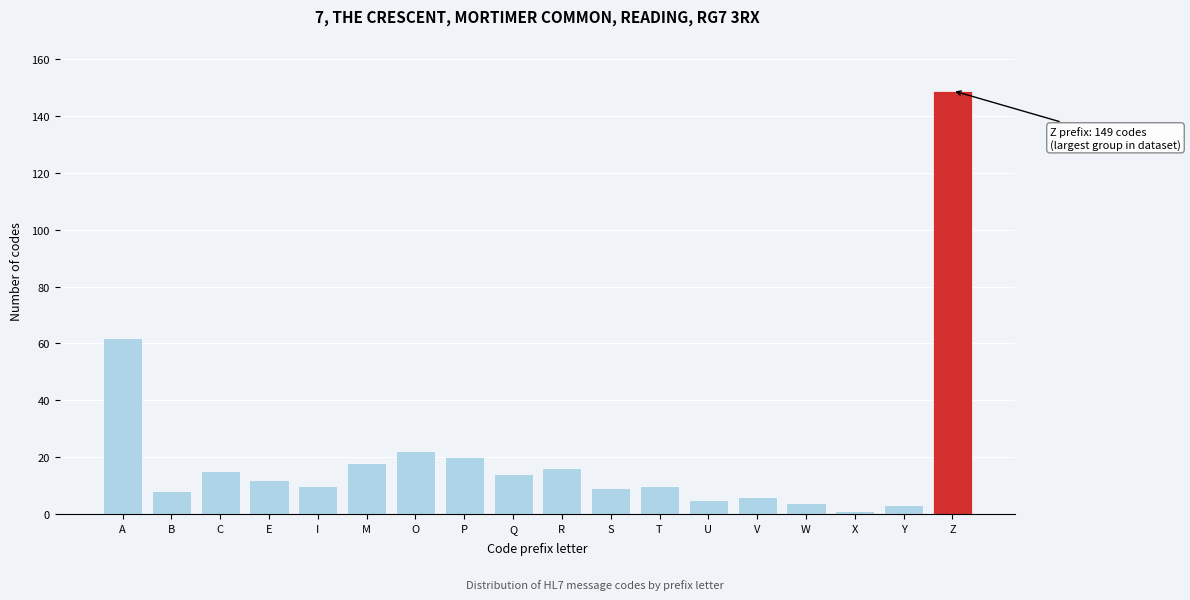

Reading left to right, list all the values displayed in this chart.

62	8	15	12	10	18	22	20	14	16	9	10	5	6	4	1	3	149